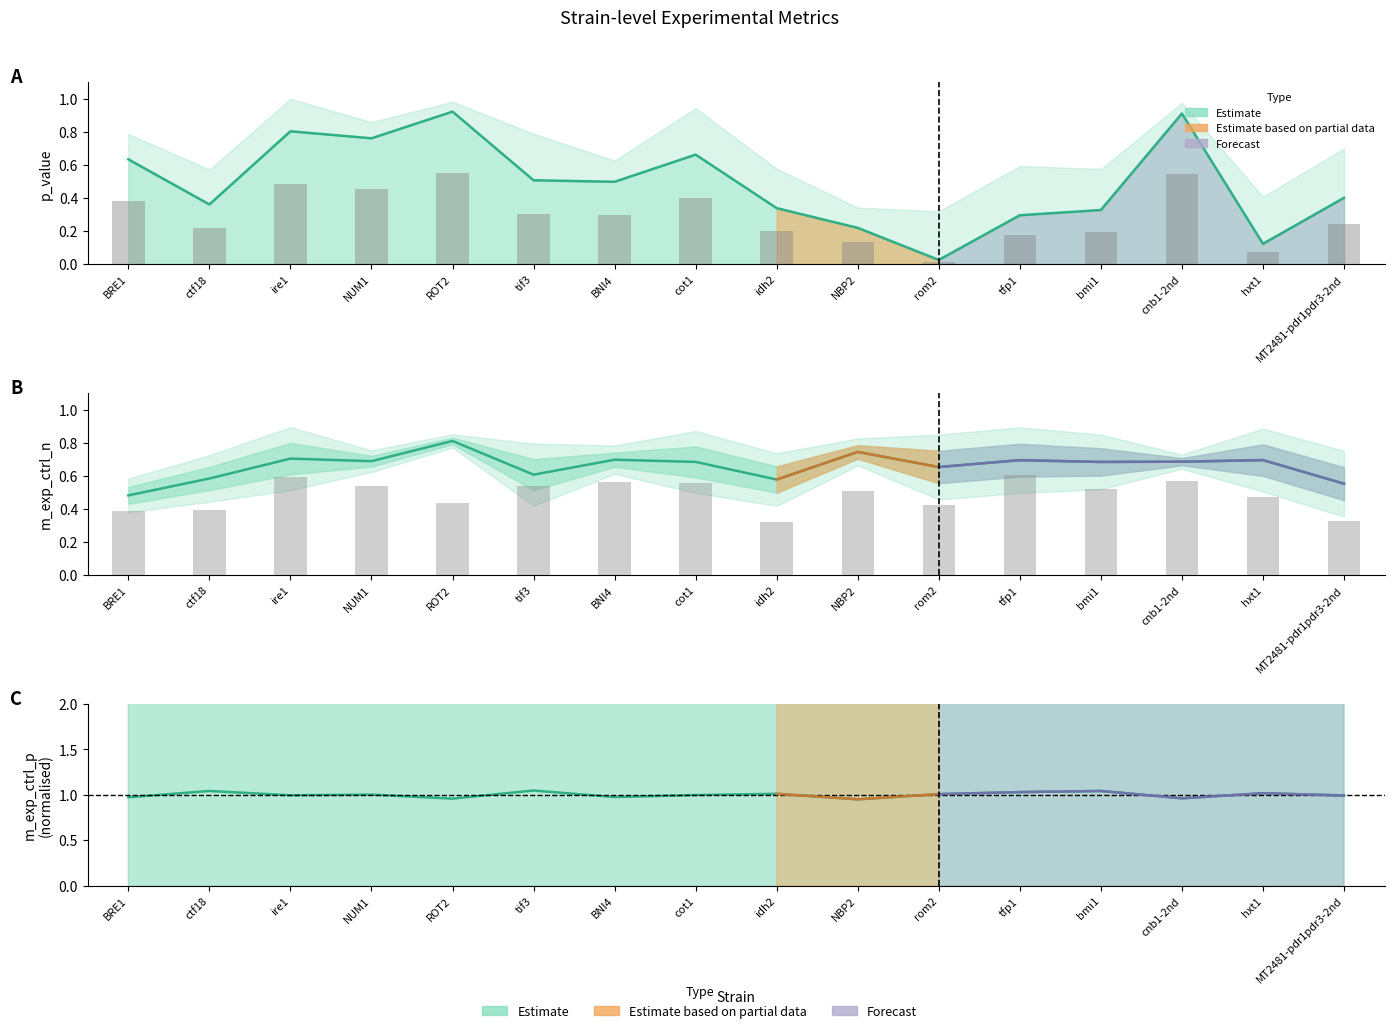

At which label is p_value bars closest to 0?

rom2